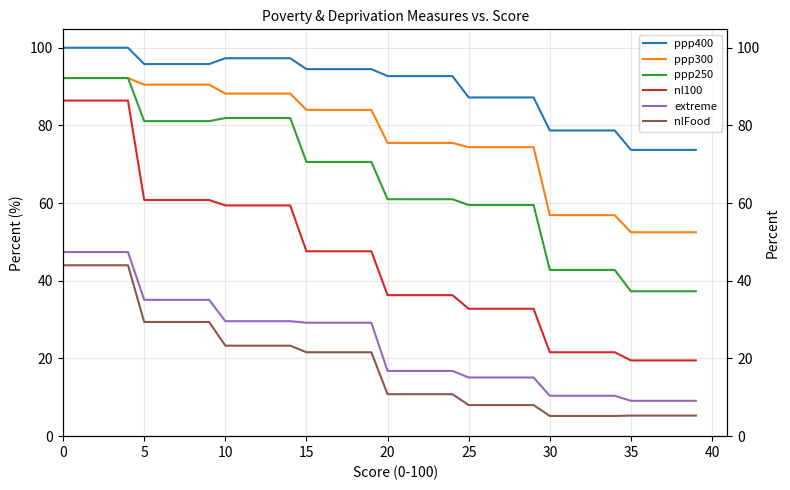

List the series in order of their peak value, lowest first.

nlFood, extreme, nl100, ppp300, ppp250, ppp400